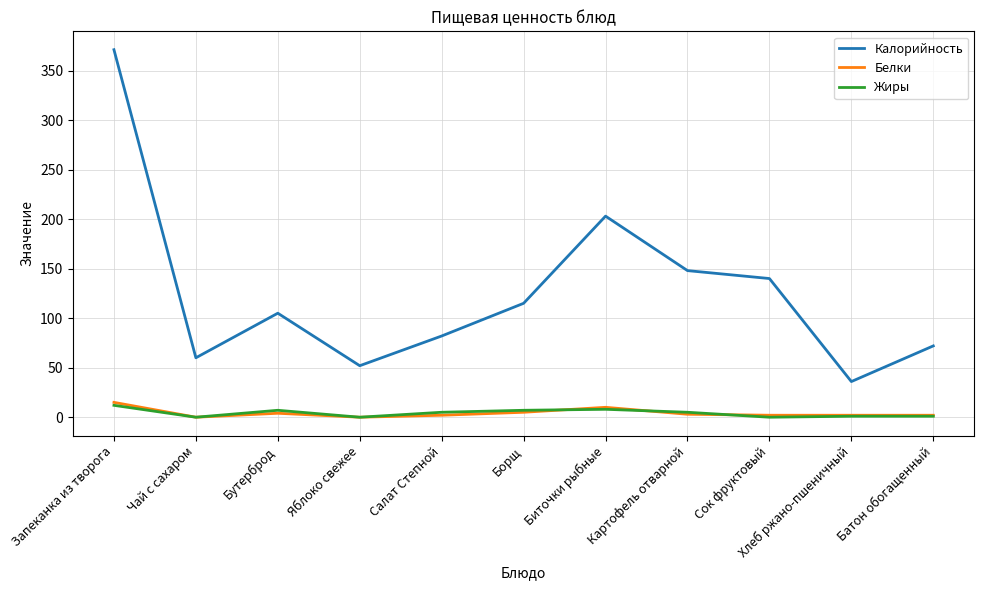

Which series has the largest total across all categories?

Калорийность